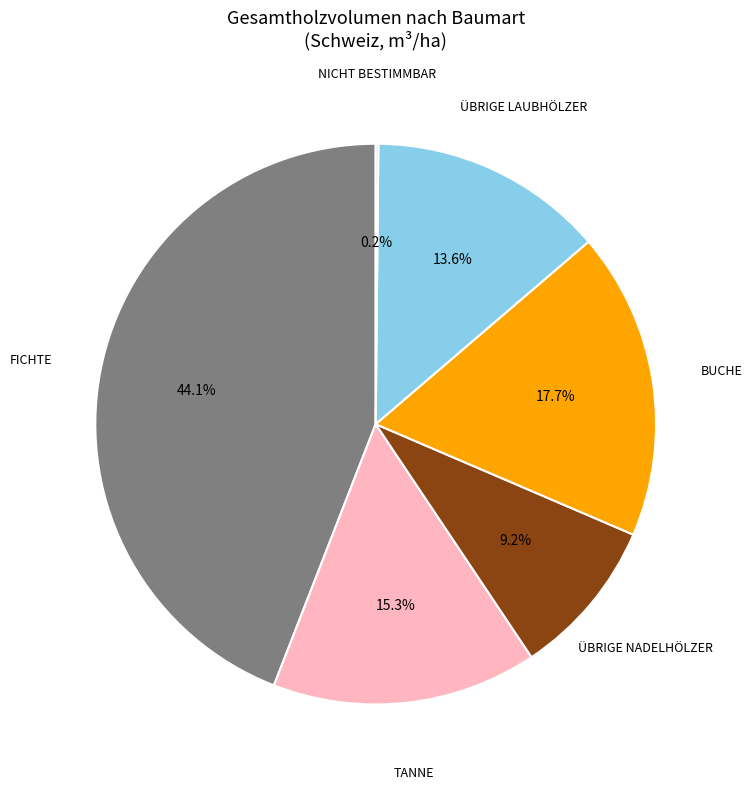

Is there a majority slice in this chart?

No